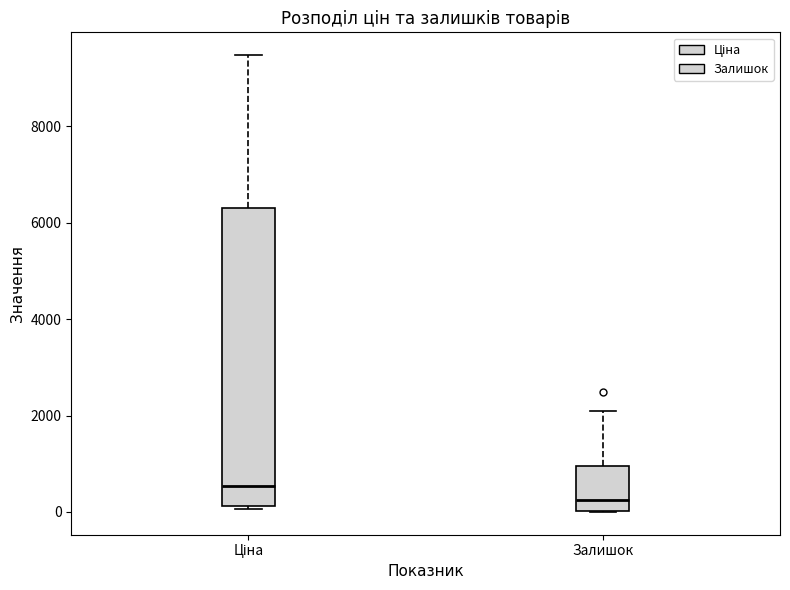

Reading left to right, read every box against the y-axis: the position of its median line, the range the box covers, and the ends of its whiskers. The values are not printed on the chart, so give them approximately, as read against the axis.

Ціна: median 600, box 200 to 6400, whiskers 0 to 9400
Залишок: median 200, box 0 to 1000, whiskers 0 to 2000